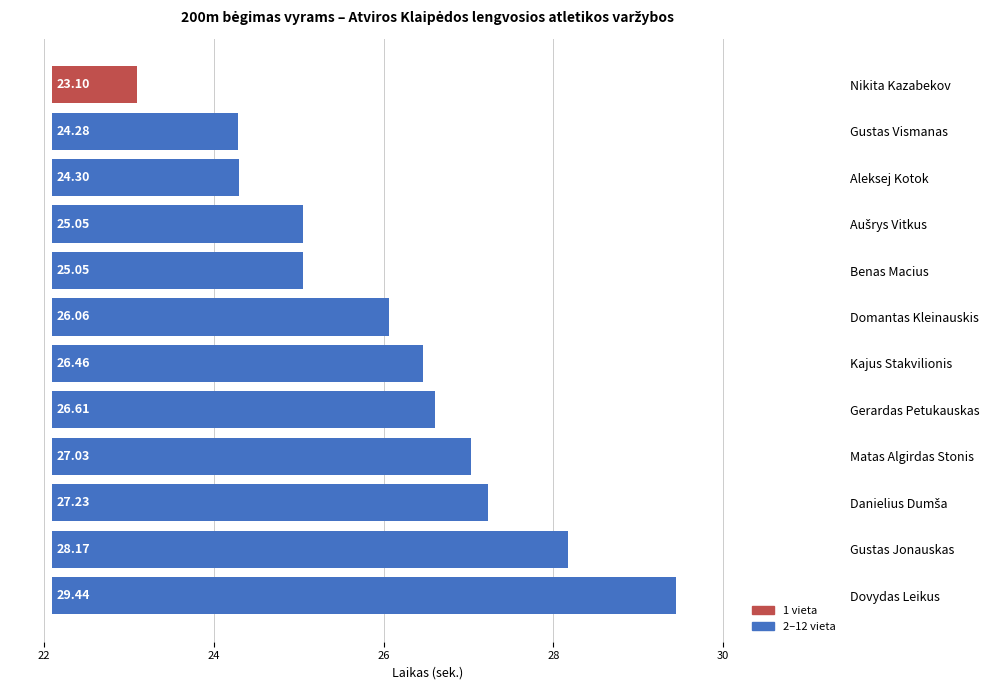

What is the difference between the second highest and second lowest values?

3.9